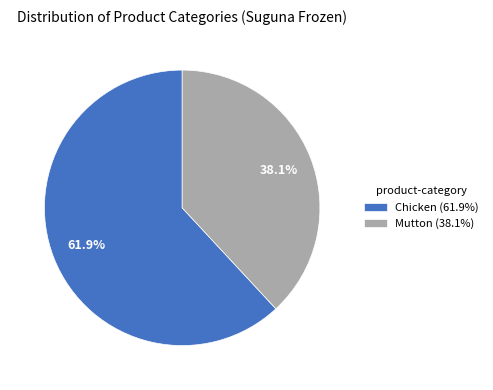

Which has a higher value, Chicken (61.9%) or Mutton (38.1%)?

Chicken (61.9%)